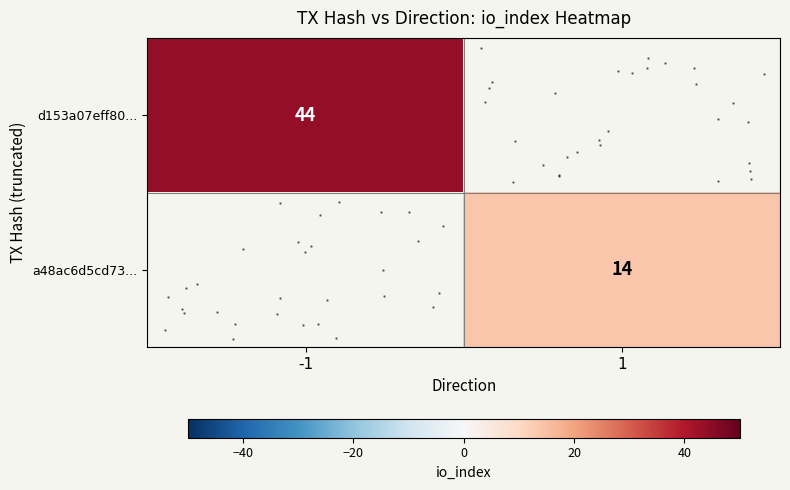

Is the value of d153a07eff80... at -1 greater than the value of a48ac6d5cd73... at 1?

Yes